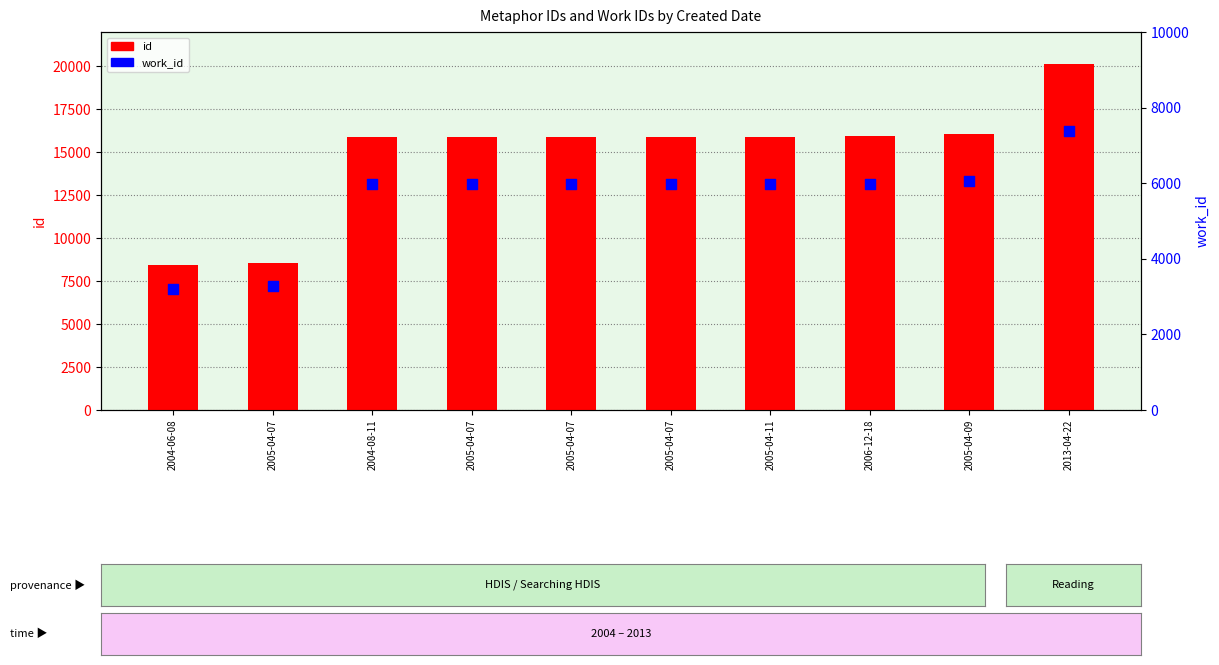

Which series has the largest Y range (max minus min)?

id